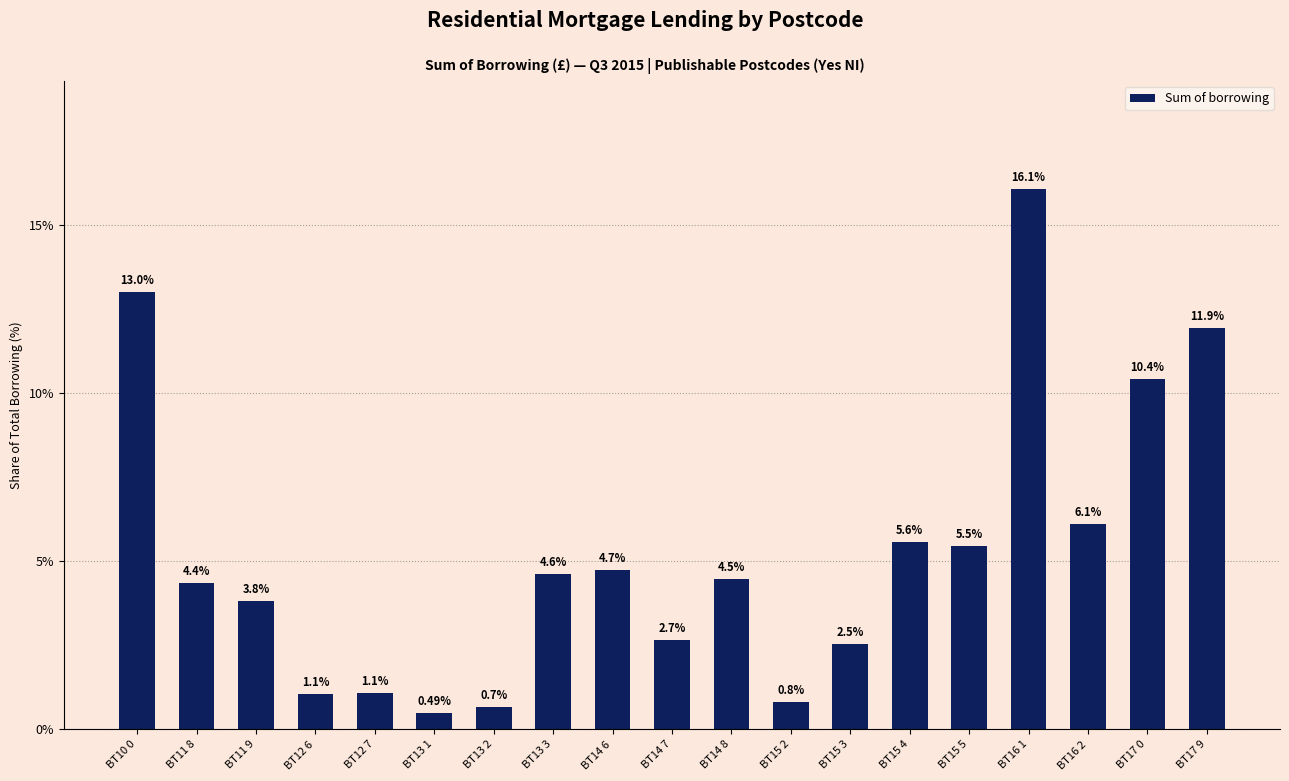

List the labels in order of value, smallest first.

BT13 1, BT13 2, BT15 2, BT12 6, BT12 7, BT15 3, BT14 7, BT11 9, BT11 8, BT14 8, BT13 3, BT14 6, BT15 5, BT15 4, BT16 2, BT17 0, BT17 9, BT10 0, BT16 1